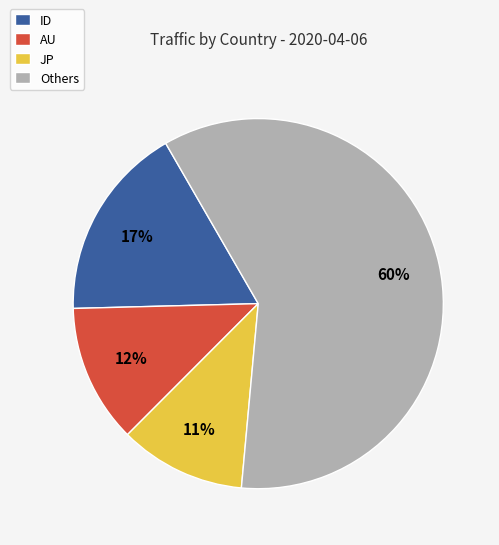

Is there any slice that represents more than half of the pie?

Yes